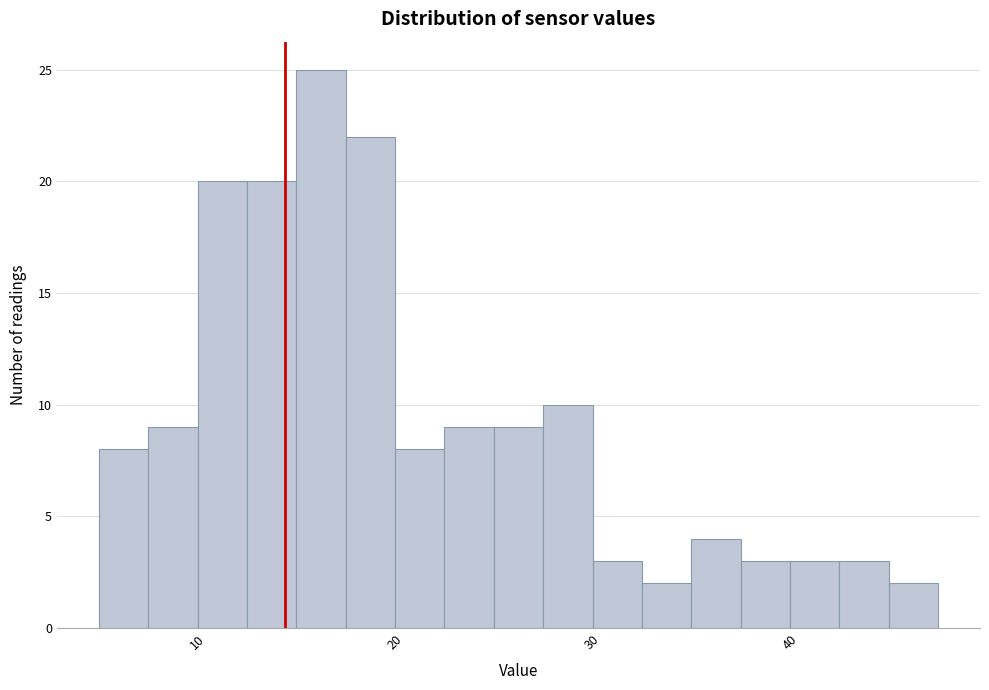

Read against the x-axis, roughly where is the centre of the tallest bar?

16